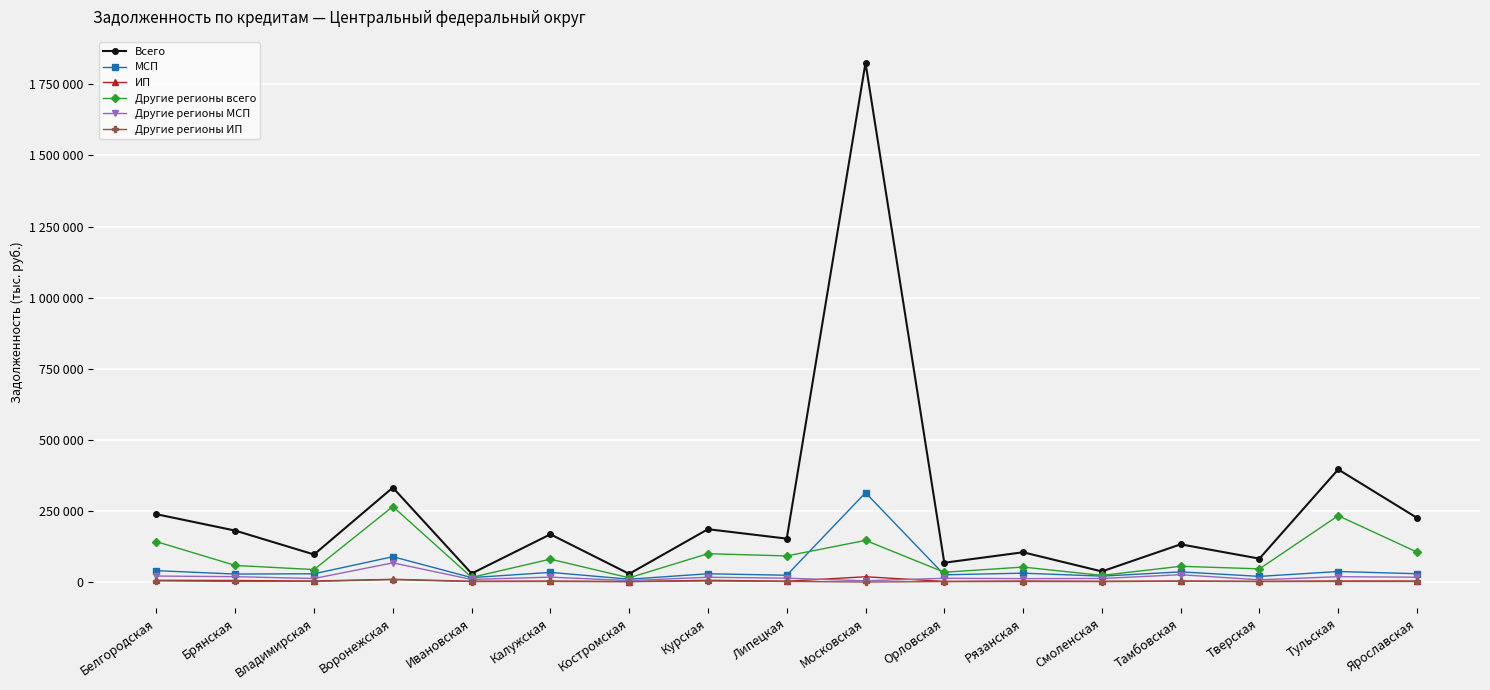

Reading right to left, extract all data points from this chart.

Всего: Ярославская=225744	Тульская=396018	Тверская=82352	Тамбовская=132621	Смоленская=37335	Рязанская=104724	Орловская=67885	Московская=1825701	Липецкая=152708	Курская=185848	Костромская=28837	Калужская=167892	Ивановская=30015	Воронежская=332132	Владимирская=96922	Брянская=180850	Белгородская=238507
МСП: Ярославская=29266	Тульская=37022	Тверская=19881	Тамбовская=35750	Смоленская=20847	Рязанская=31226	Орловская=25474	Московская=314142	Липецкая=23935	Курская=29116	Костромская=10094	Калужская=34008	Ивановская=15588	Воронежская=89138	Владимирская=29074	Брянская=28099	Белгородская=40045
ИП: Ярославская=3513	Тульская=3672	Тверская=2532	Тамбовская=3402	Смоленская=2772	Рязанская=3537	Орловская=2272	Московская=18619	Липецкая=2878	Курская=6253	Костромская=1855	Калужская=3301	Ивановская=2714	Воронежская=9720	Владимирская=3592	Брянская=5470	Белгородская=6194
Другие регионы всего: Ярославская=105410	Тульская=233326	Тверская=46416	Тамбовская=55419	Смоленская=23402	Рязанская=52661	Орловская=34518	Московская=146479	Липецкая=91809	Курская=99795	Костромская=14885	Калужская=80526	Ивановская=16405	Воронежская=265532	Владимирская=43897	Брянская=58430	Белгородская=141993
Другие регионы МСП: Ярославская=17039	Тульская=18900	Тверская=7853	Тамбовская=25799	Смоленская=12548	Рязанская=11980	Орловская=13301	Московская=4314	Липецкая=13608	Курская=16945	Костромская=5103	Калужская=17361	Ивановская=9092	Воронежская=67472	Владимирская=12458	Брянская=18915	Белгородская=21107
Другие регионы ИП: Ярославская=1935	Тульская=2015	Тверская=1656	Тамбовская=2799	Смоленская=1511	Рязанская=1813	Орловская=1616	Московская=11	Липецкая=2177	Курская=3664	Костромская=1383	Калужская=2003	Ивановская=1828	Воронежская=8580	Владимирская=2419	Брянская=2207	Белгородская=4120